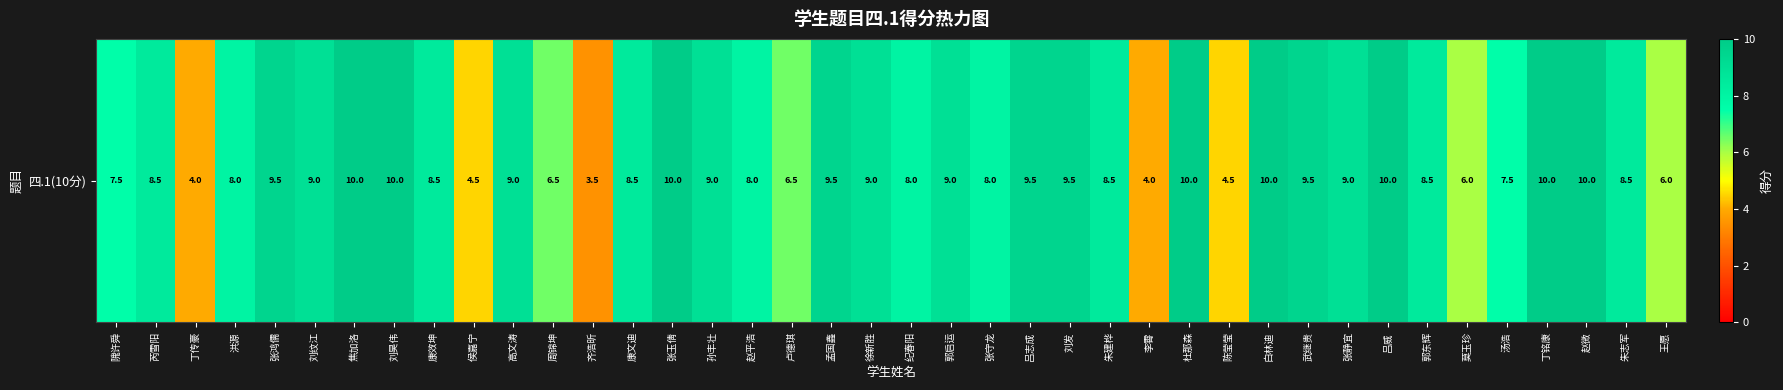

At which category does the chart reach its minimum across all series?

齐浩昕